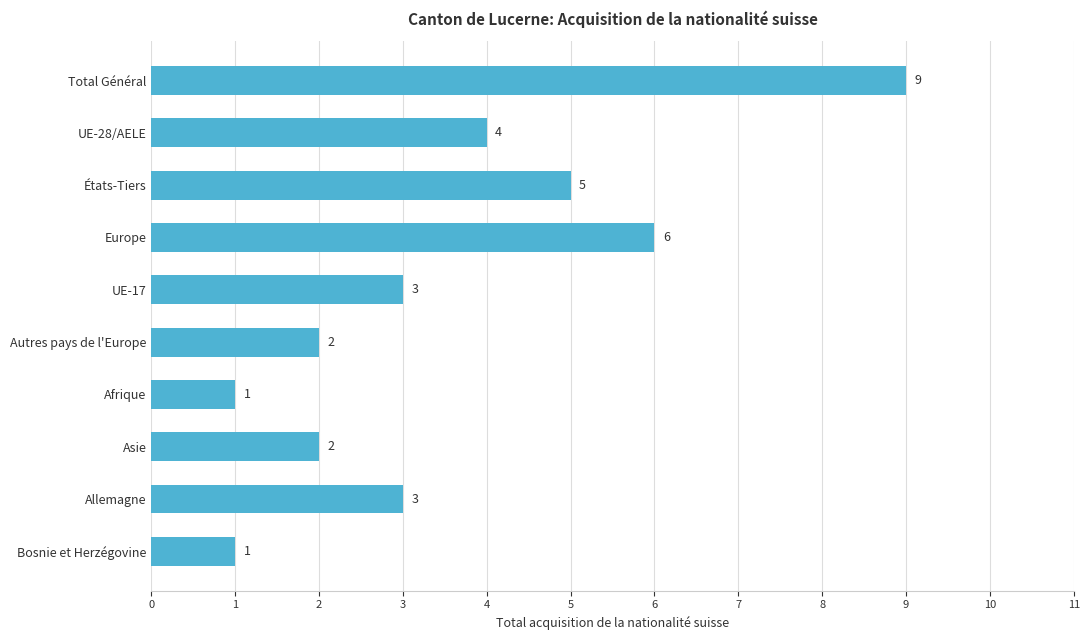

Read the value at Total Général.

9